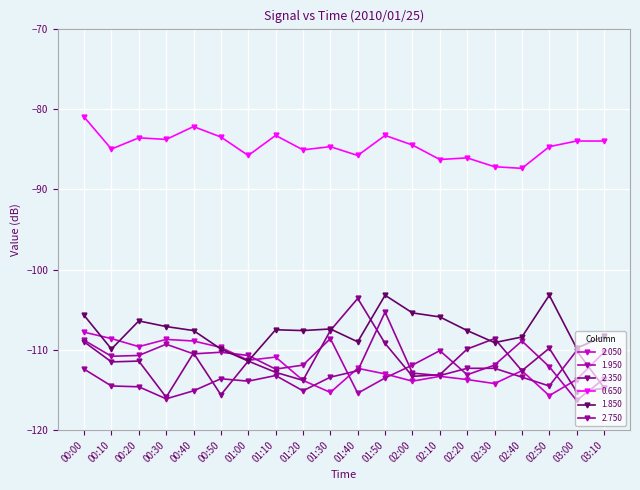

Rank the series by their maximum value, from lowest to highest.

1.950, 2.050, 2.750, 2.350, 1.850, 0.650